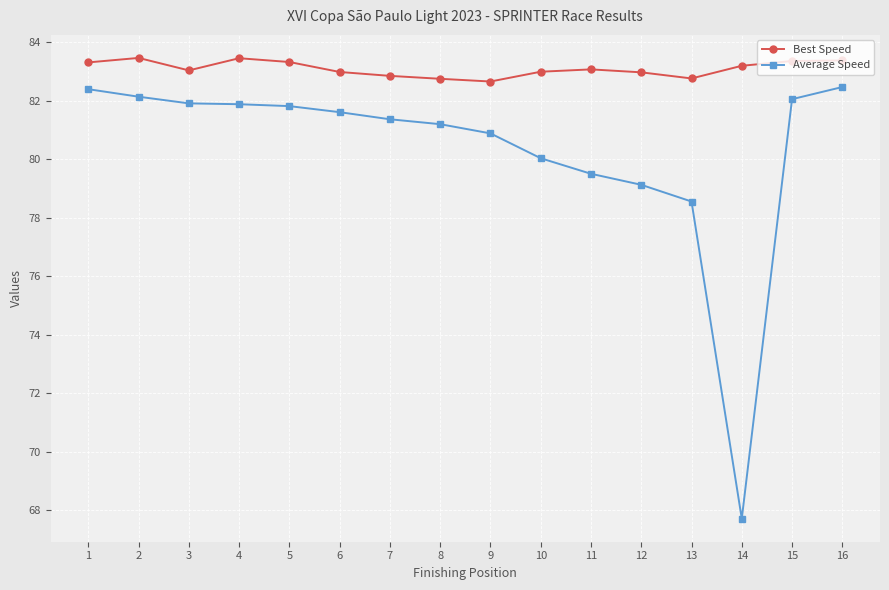

What is the difference between the second highest and second lowest values in the Average Speed series?

3.8